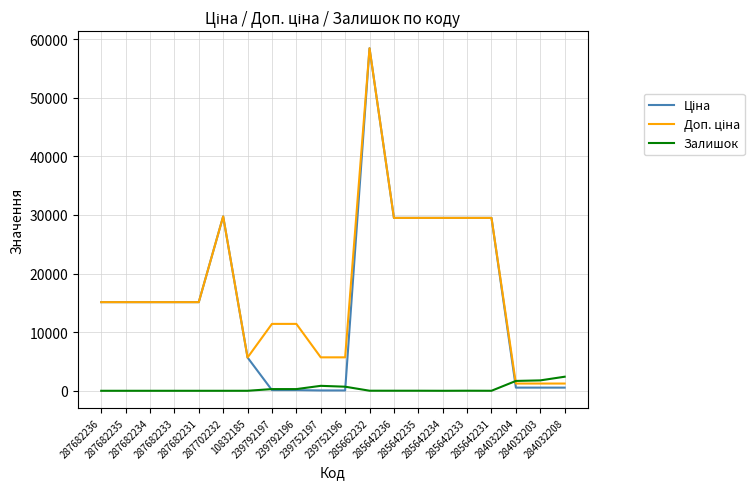

After their last crossing, which series has the higher values: Доп. ціна or Залишок?

Залишок